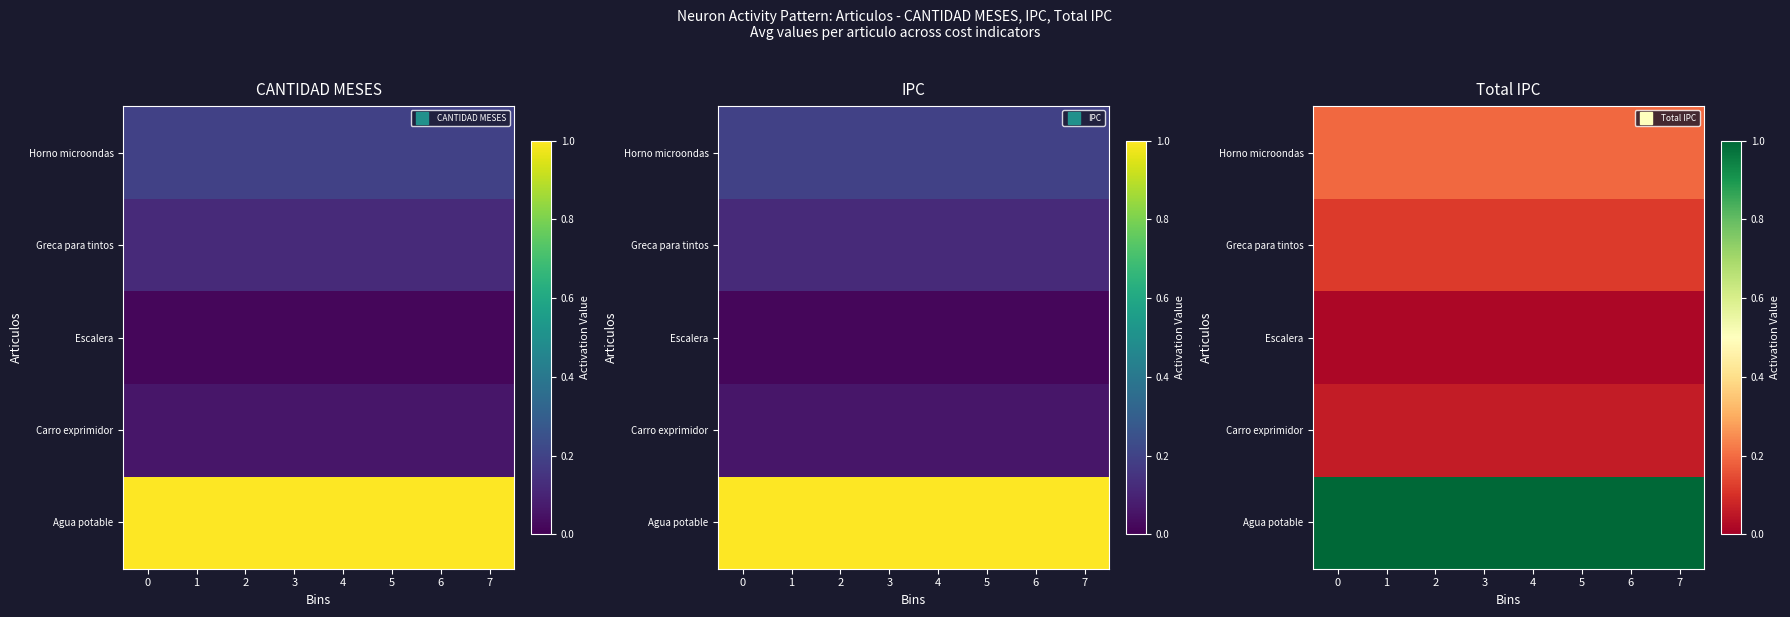

What is the greatest value displayed?

1.0